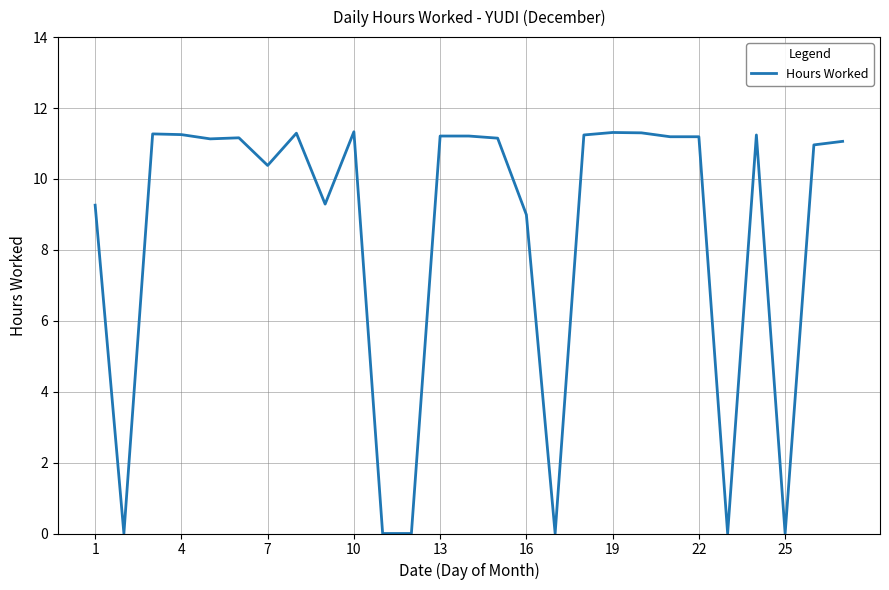

What is the greatest value displayed?

11.3